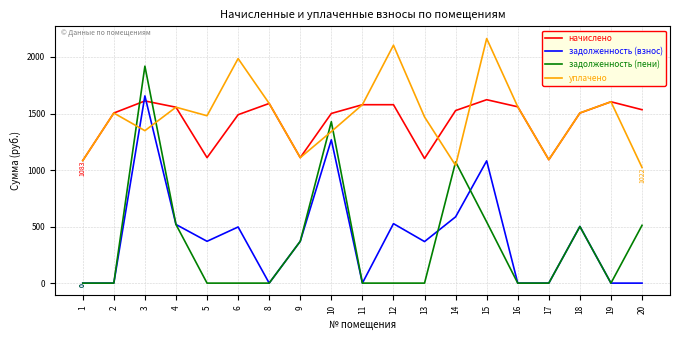

Which label corresponds to the largest value in the chart?

15